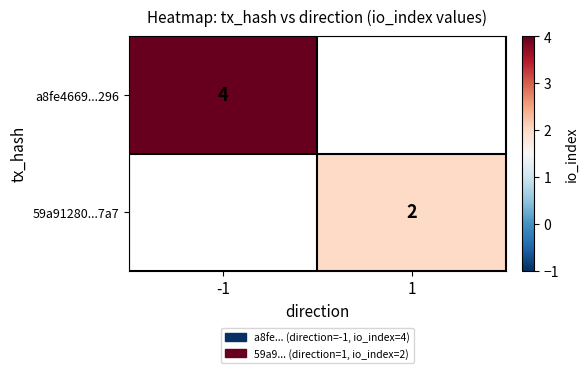

The value of 59a91280...7a7 at 1 is 2. True or false?

True